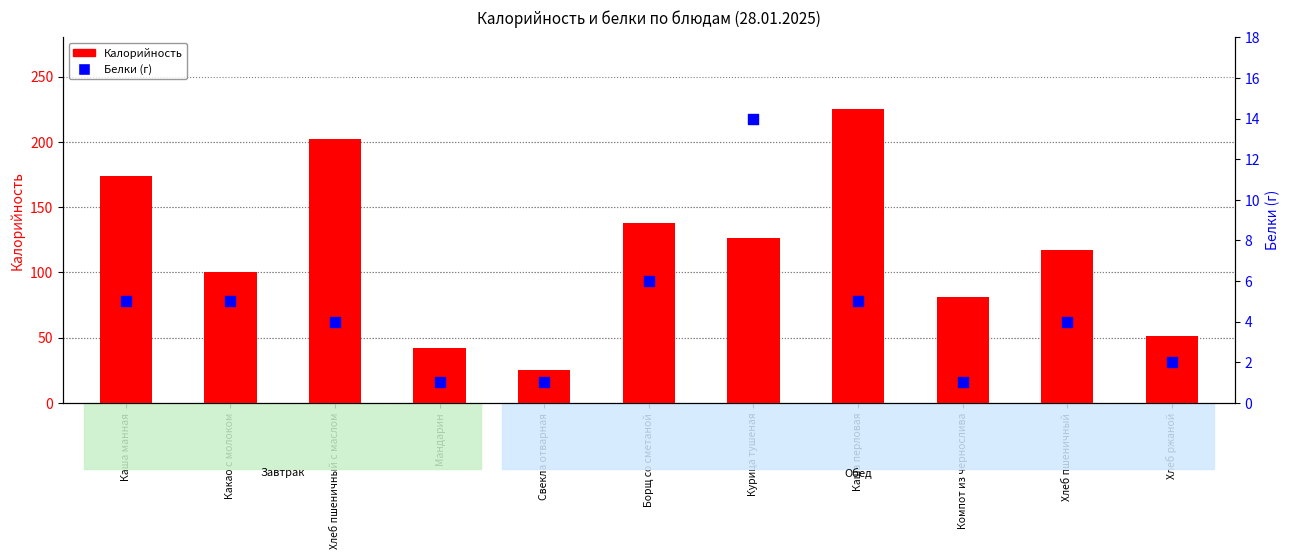

At which category is the sum across all series the highest?

Каша перловая